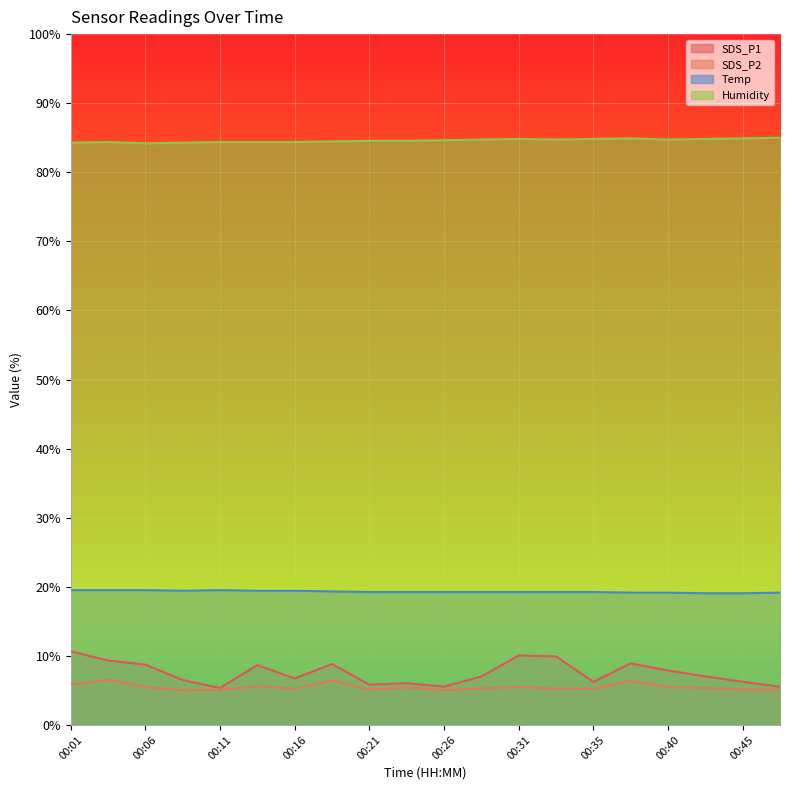

True or false: SDS_P1 and Temp cross at least once.

False